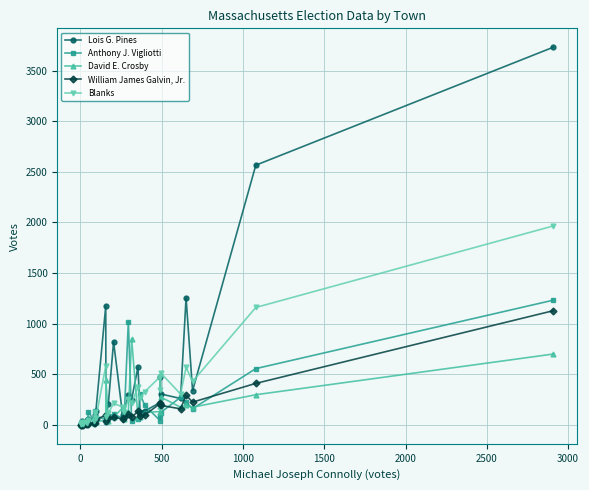

True or false: William James Galvin, Jr. and Anthony J. Vigliotti intersect in this chart.

True